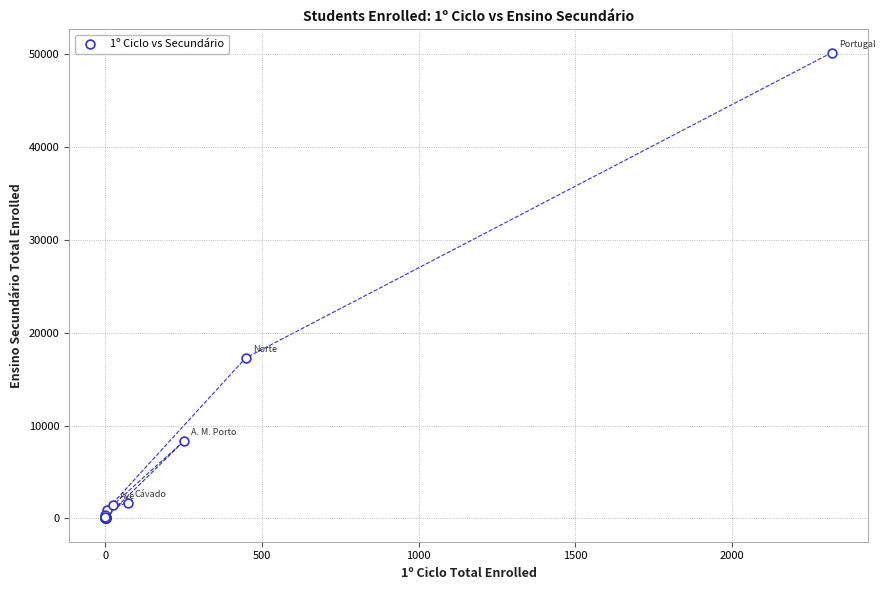

What Y value in the scatter plot is closest to 25083?

17287